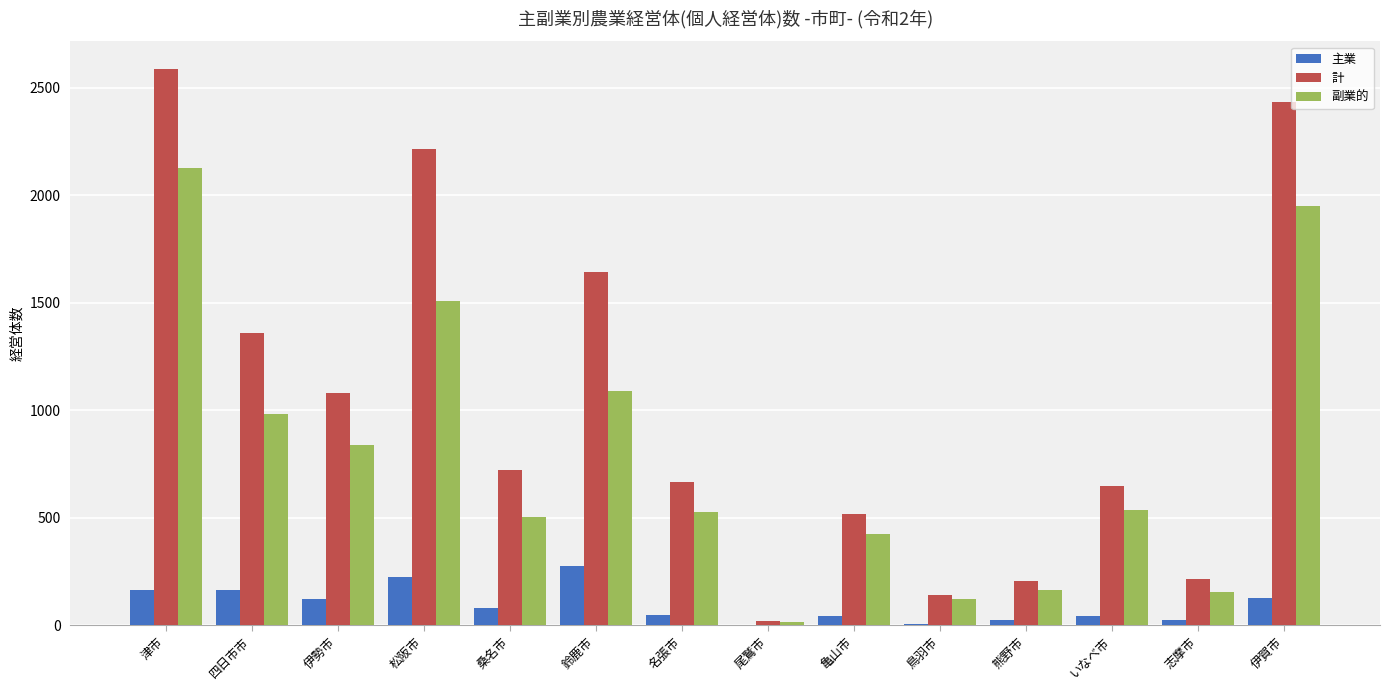

Which series changed the most between 伊勢市 and 志摩市?

計